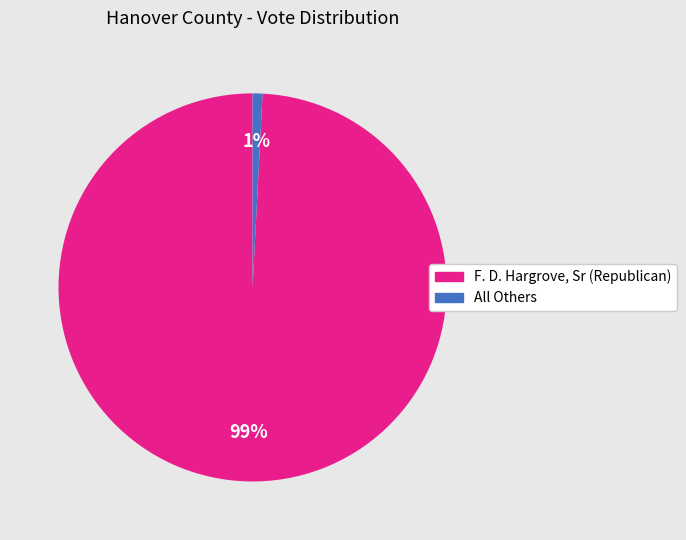

To the nearest percent, what is the combined percentage of F. D. Hargrove, Sr (Republican) and All Others?

100%